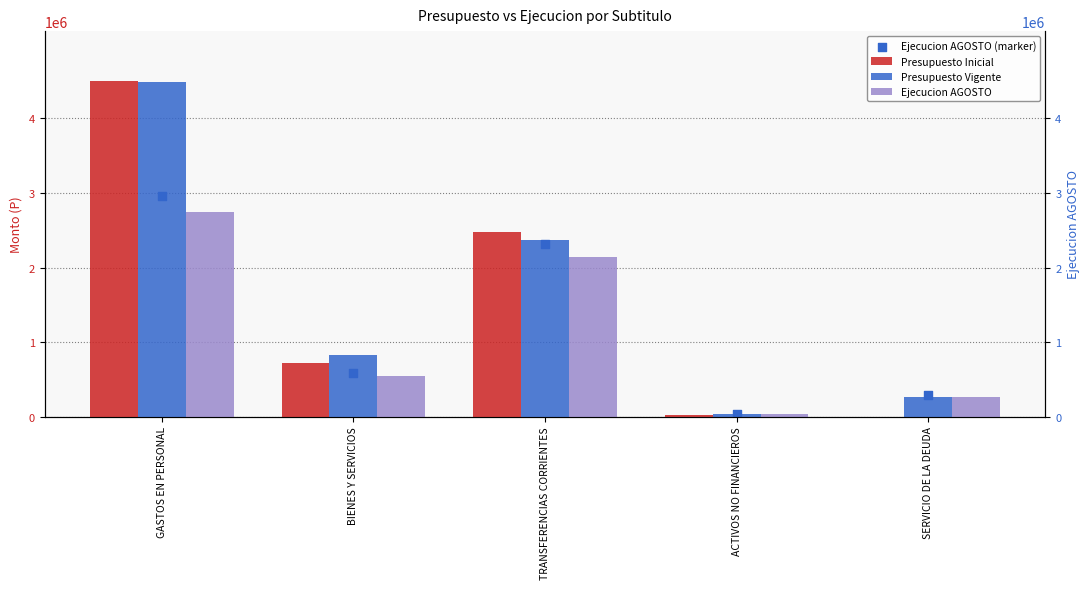

At how many categories does at least one series exceed 209745?

4